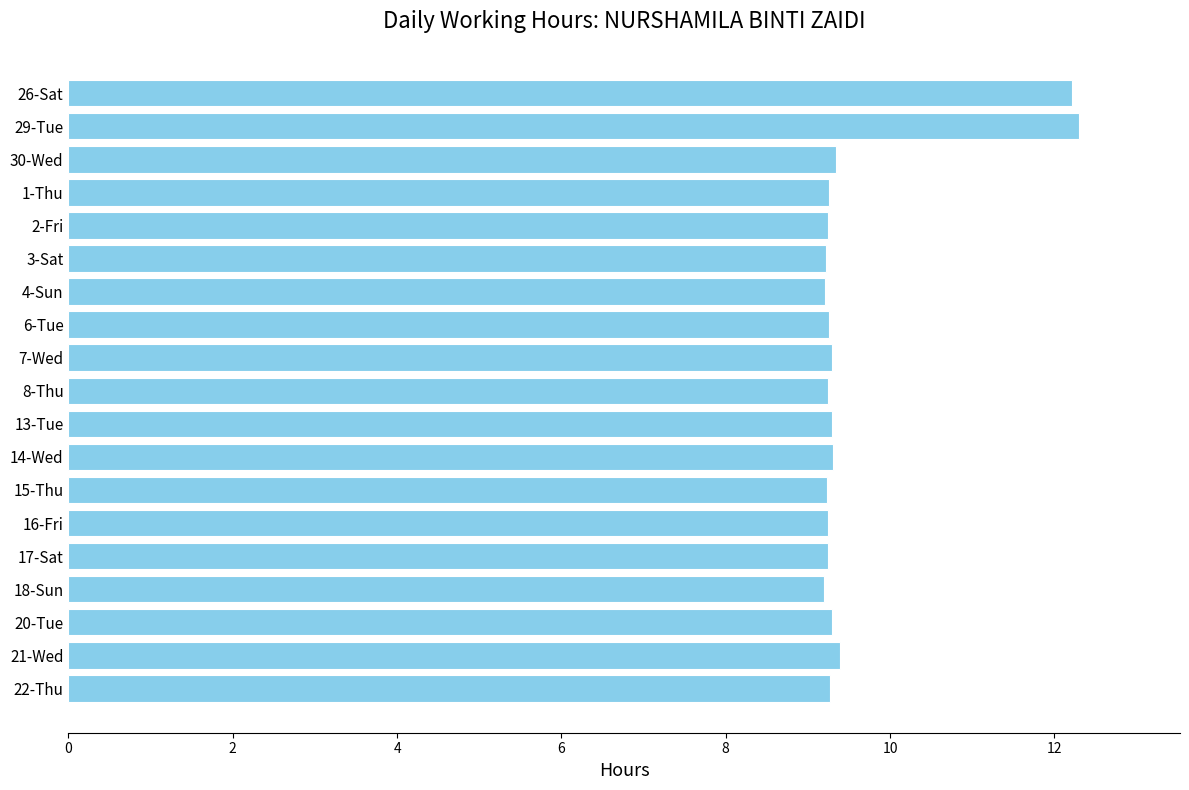

What is the label of the 4th bar from the top?

1-Thu